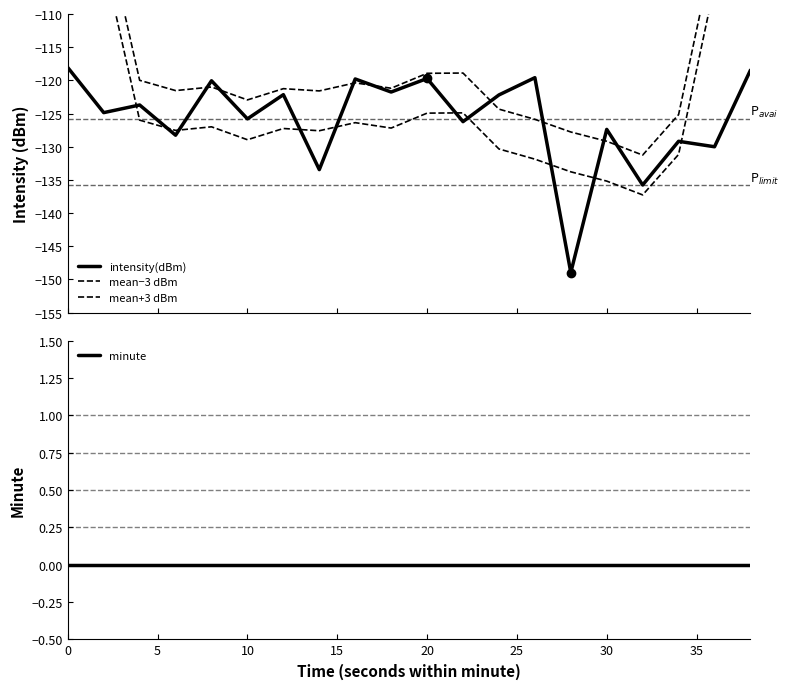

What are all the series names shown in the legend?

intensity(dBm), mean−3 dBm, mean+3 dBm, minute